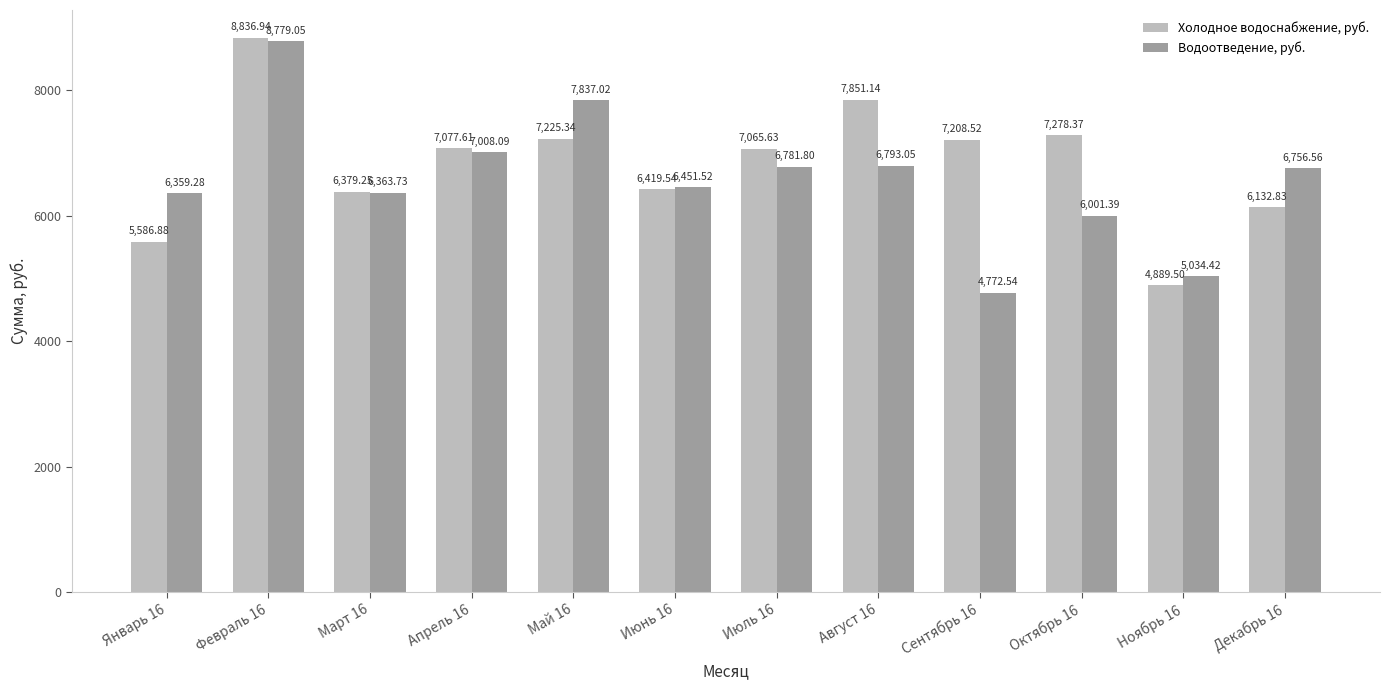

Which label corresponds to the largest value in the chart?

Февраль 16